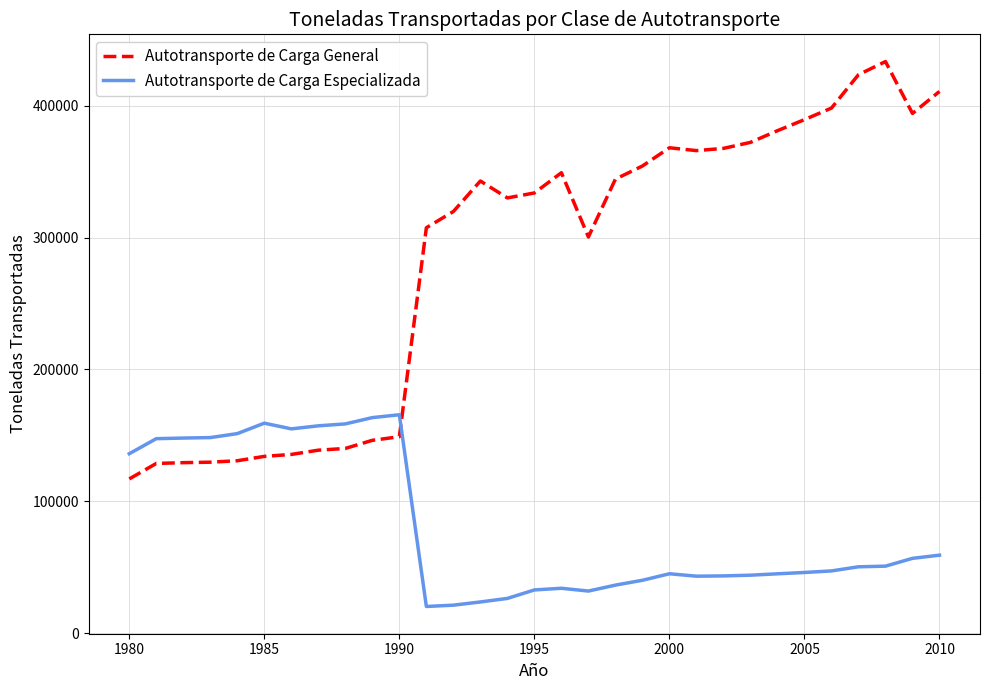

What is the maximum value shown in the chart?

433400.0